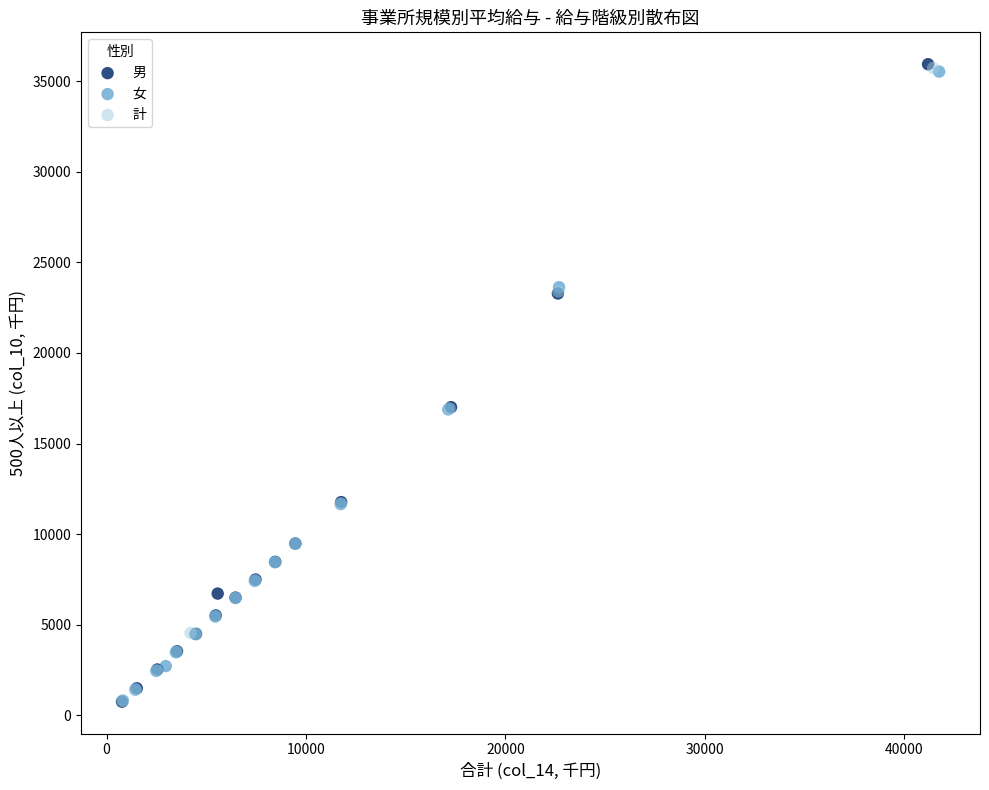

What are all the series names shown in the legend?

男, 女, 計